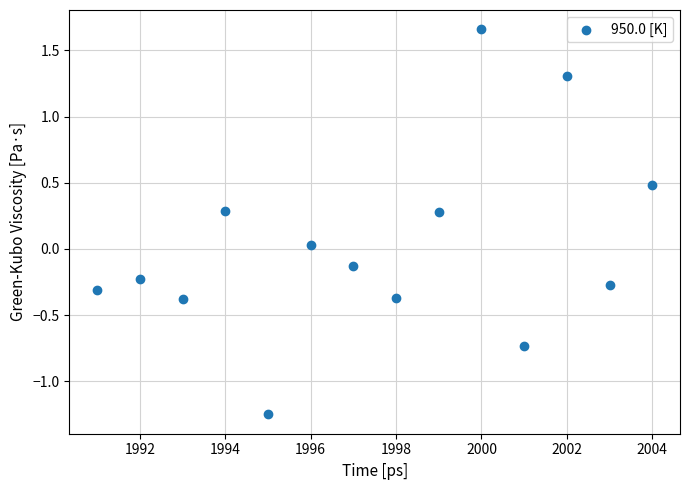

What is the range of Y values (max minus min)?

2.9